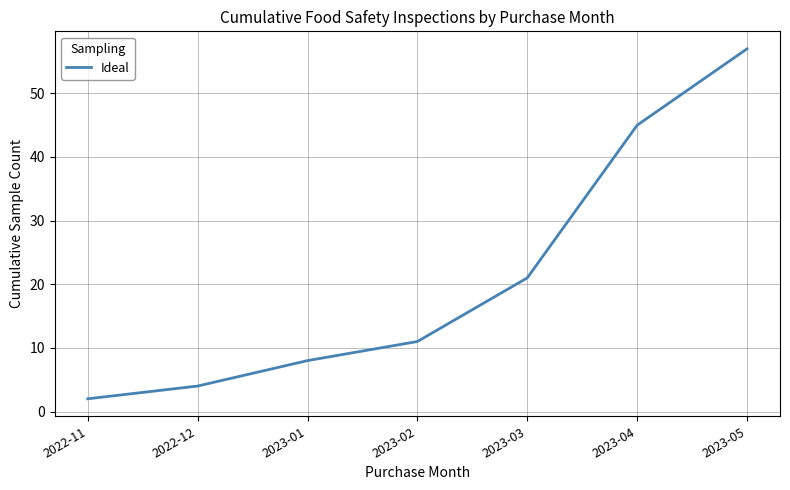

What is the difference between the second highest and minimum values?

43